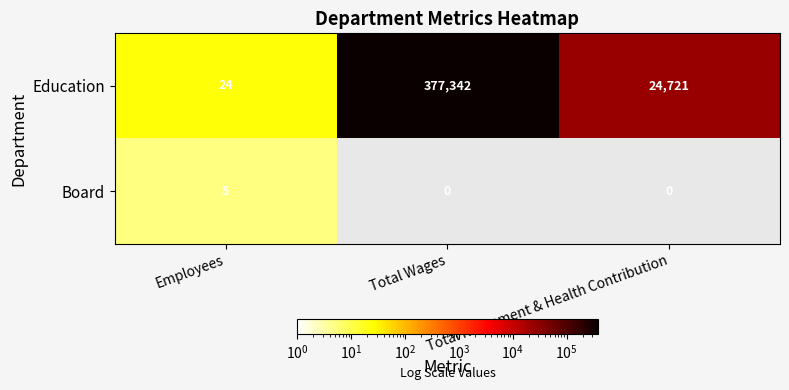

The value of Education at Employees is 24. True or false?

True